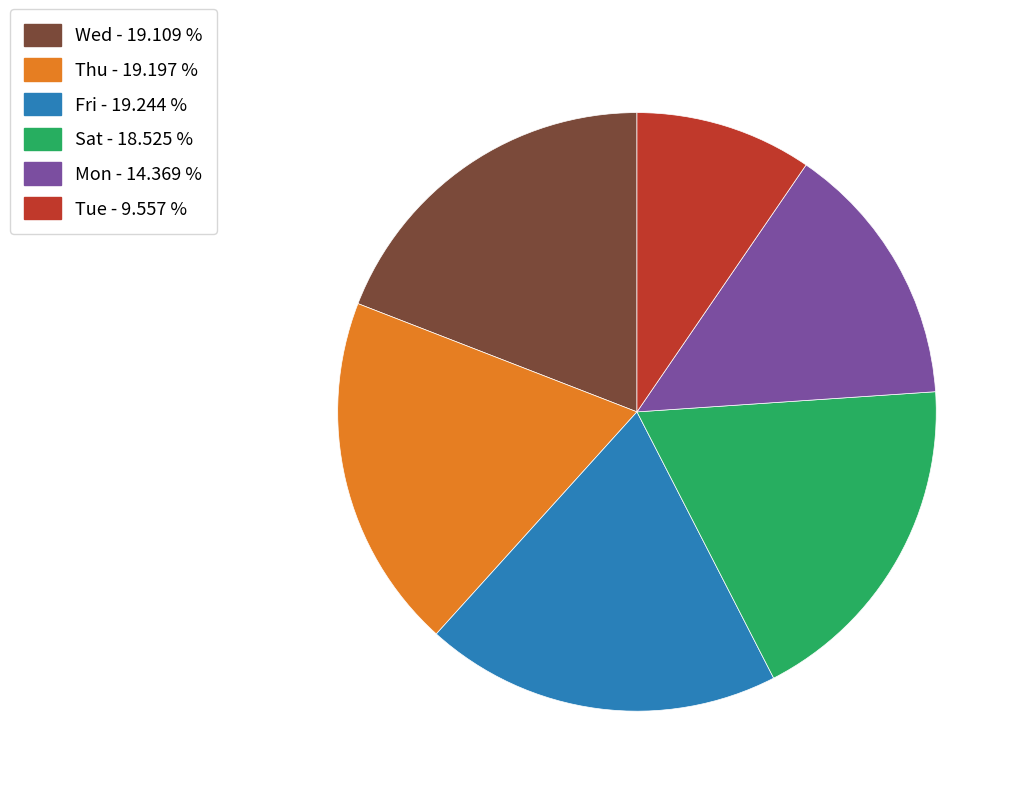

Does any single category account for the majority?

No